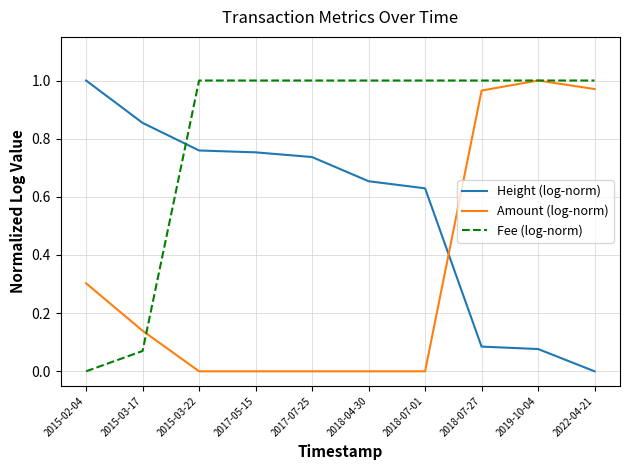

Which category has the highest value in the Amount (log-norm) series?

2019-10-04